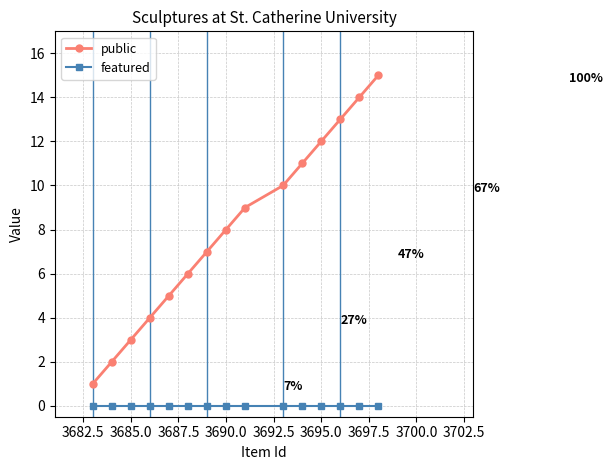

Which series has the widest spread of values?

public